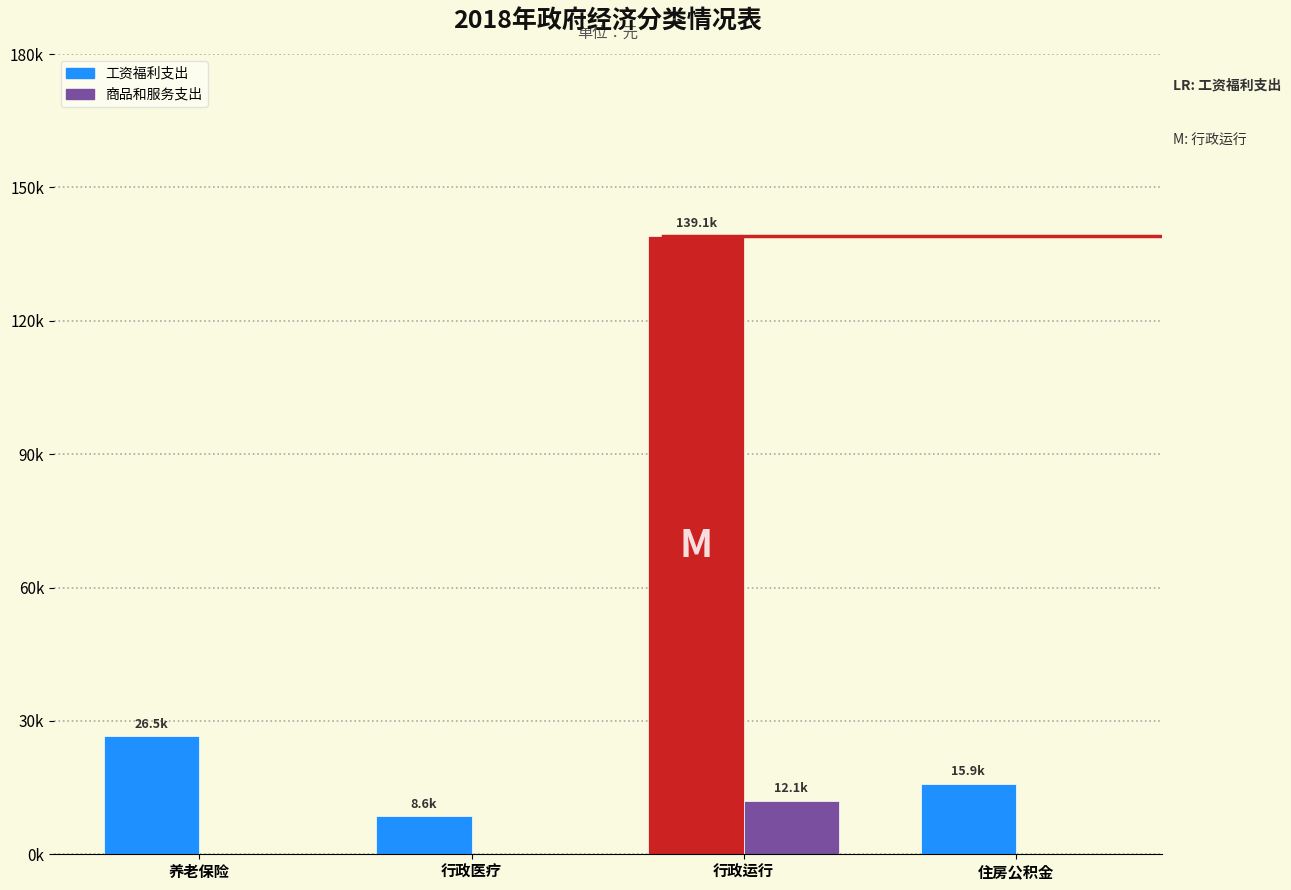

What are all the series names shown in the legend?

工资福利支出, 商品和服务支出